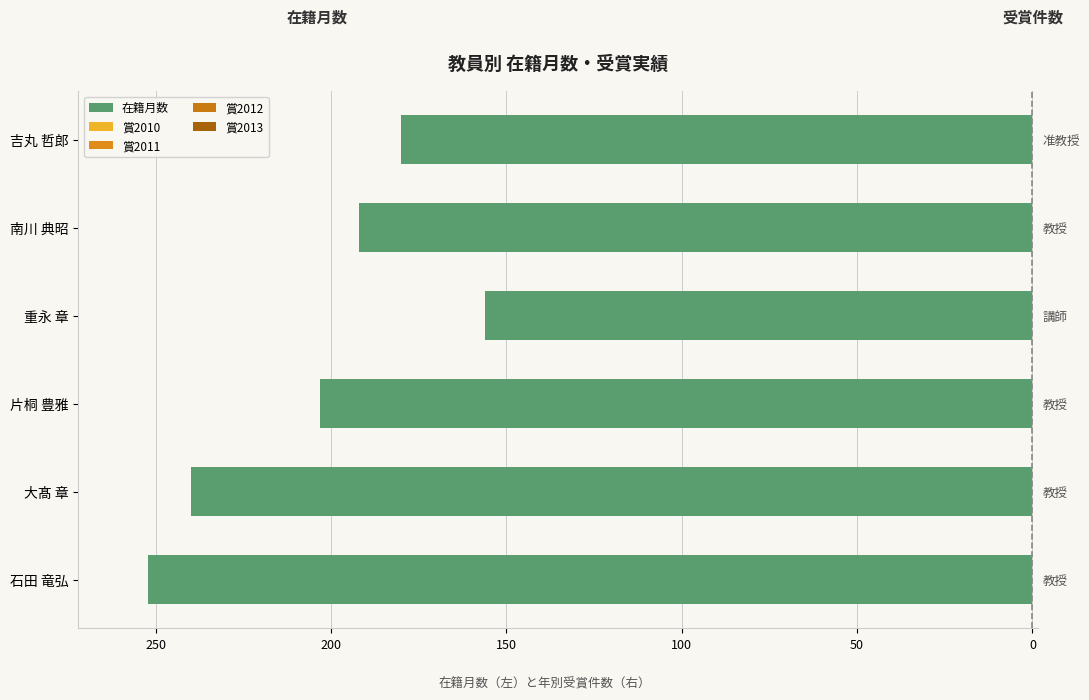

What is the minimum value shown in the chart?

-252.0